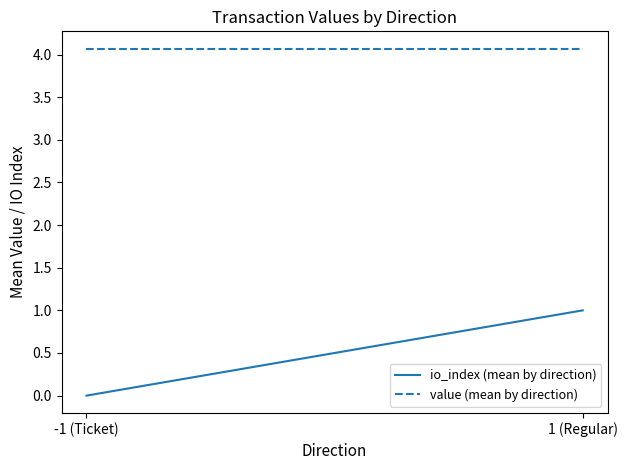

The value (mean by direction) series shows 2.5 at -1 (Ticket). True or false?

False